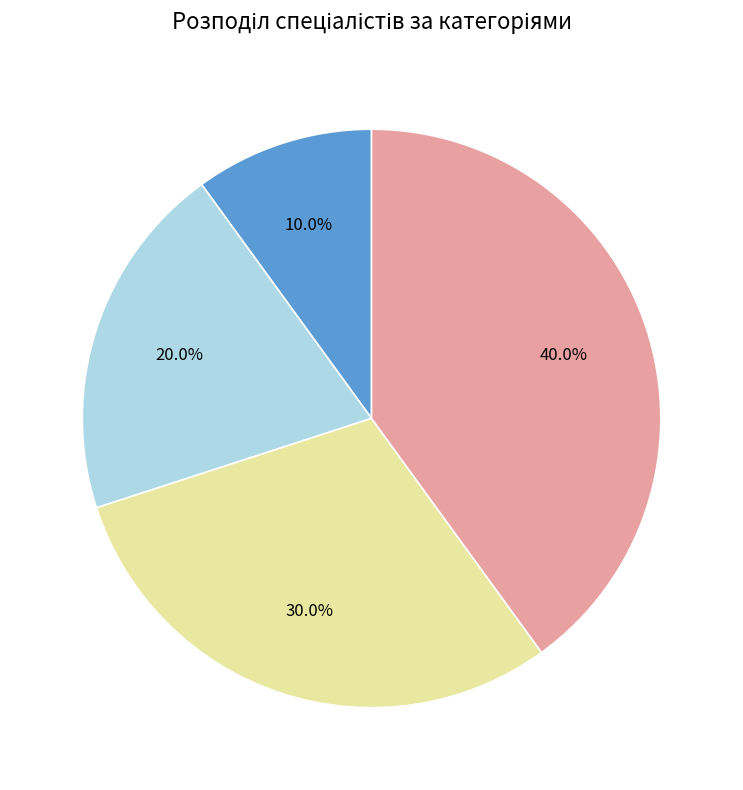

Is there a majority slice in this chart?

No